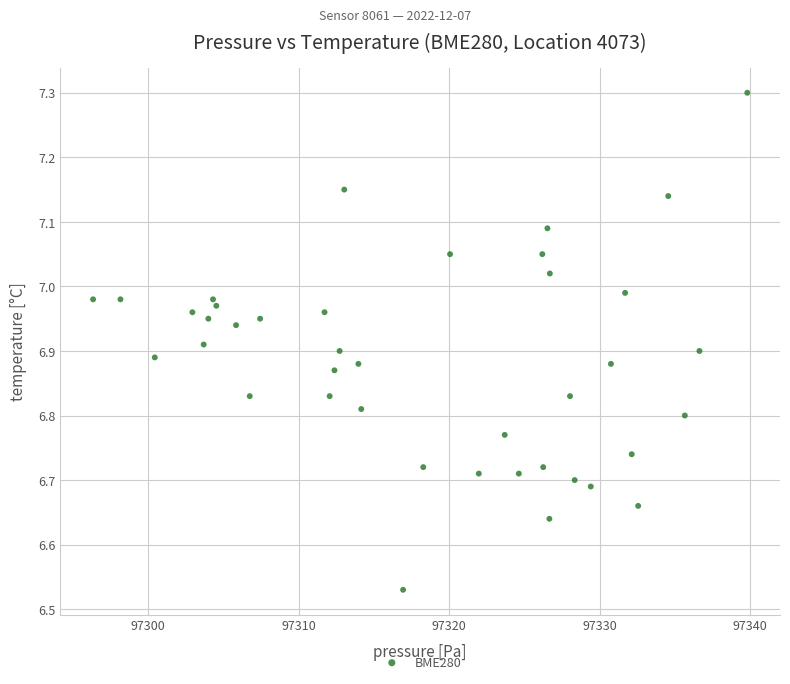

What is the range of Y values (max minus min)?

0.8